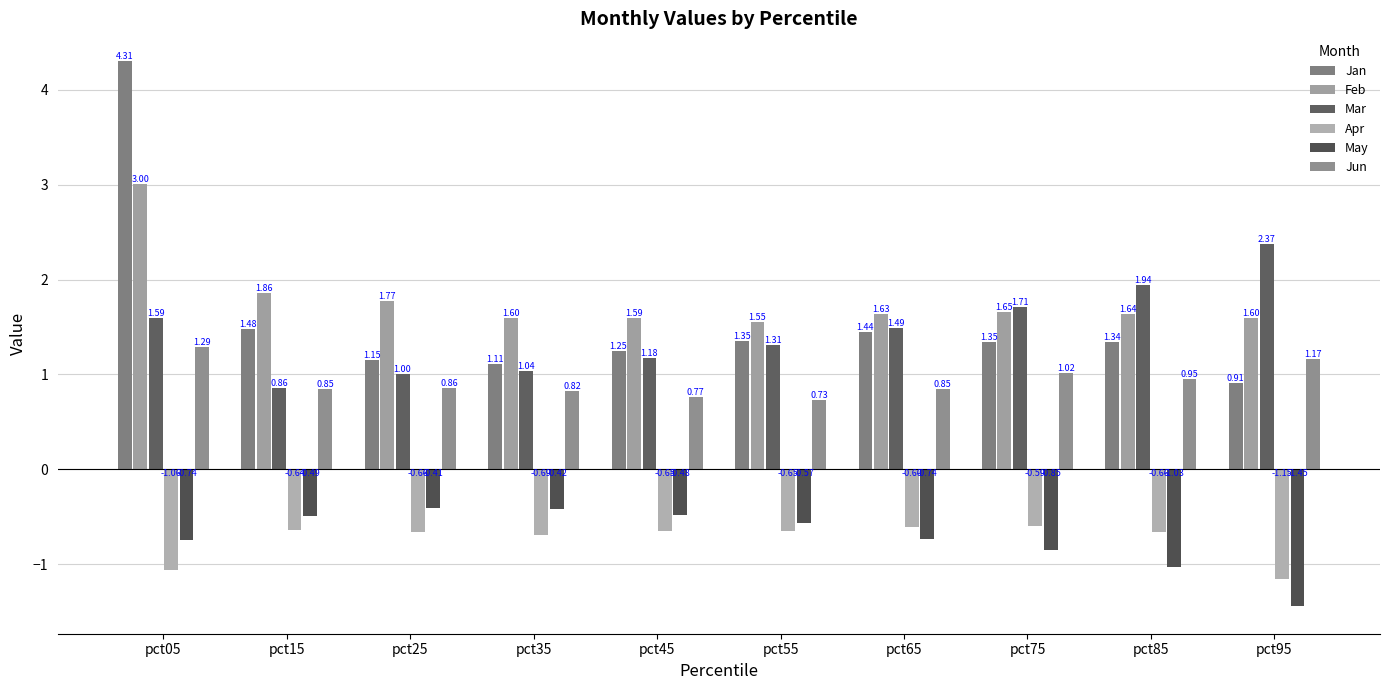

Which series has the largest total across all categories?

Feb